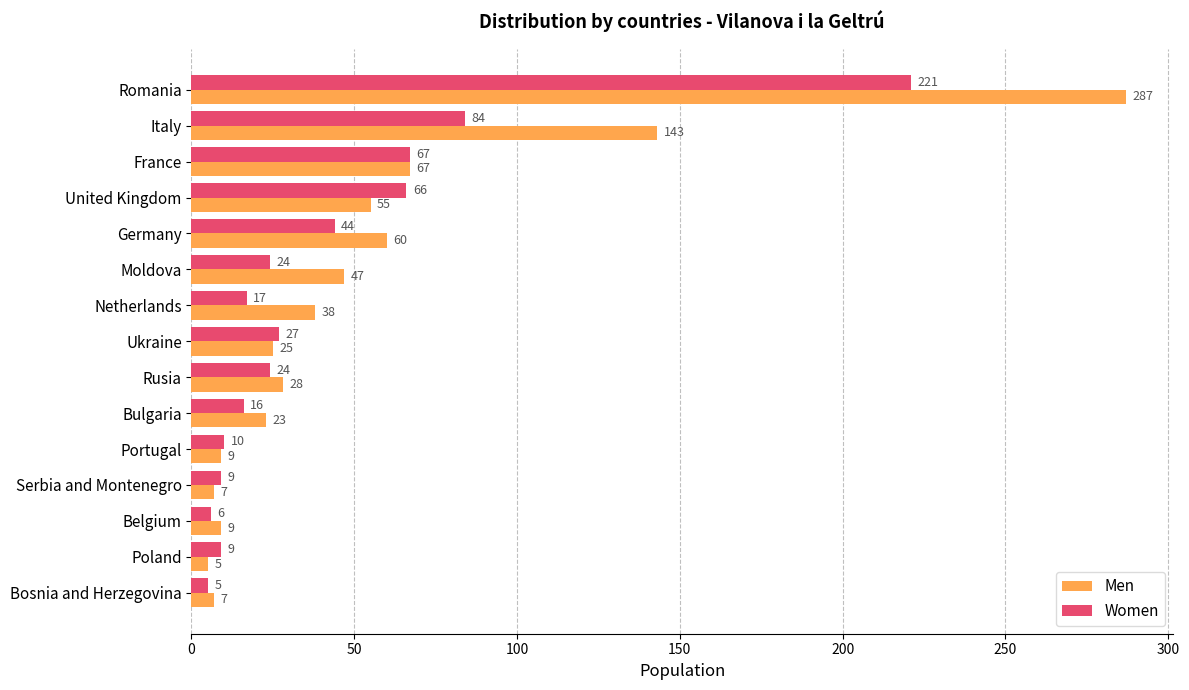

Which series has the largest total across all categories?

Men